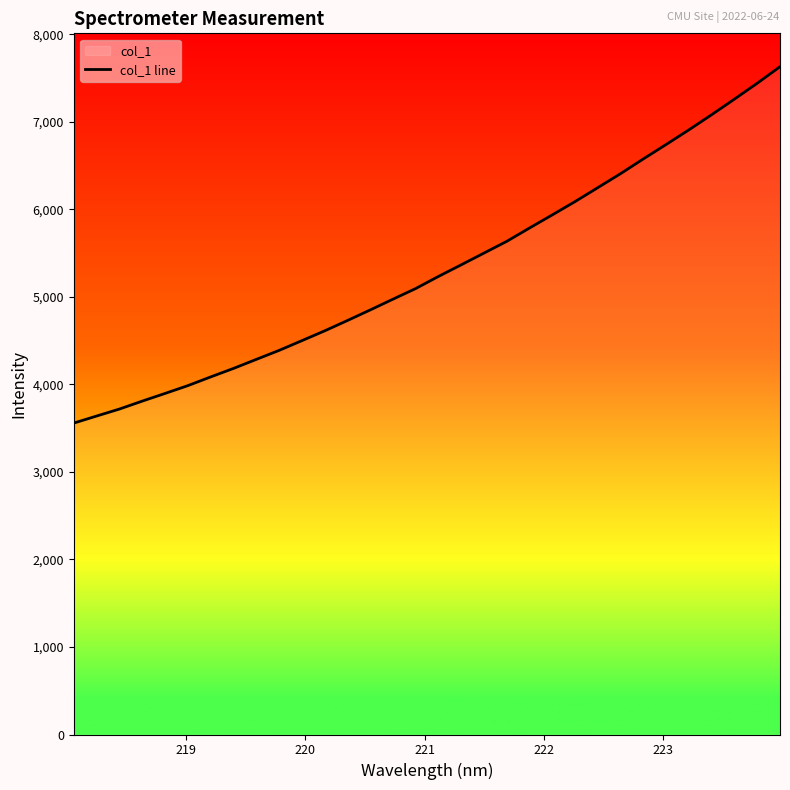

Reading left to right, extract all data points from this chart.

3557.9	3638.3	3718.1	3808.8	3896.4	3985.5	4085.0	4182.0	4285.1	4387.9	4499.0	4611.1	4729.3	4850.1	4973.3	5095.1	5233.6	5366.3	5500.5	5634.6	5787.2	5937.0	6089.0	6248.4	6408.4	6576.6	6741.2	6908.5	7081.6	7259.4	7440.6	7629.3